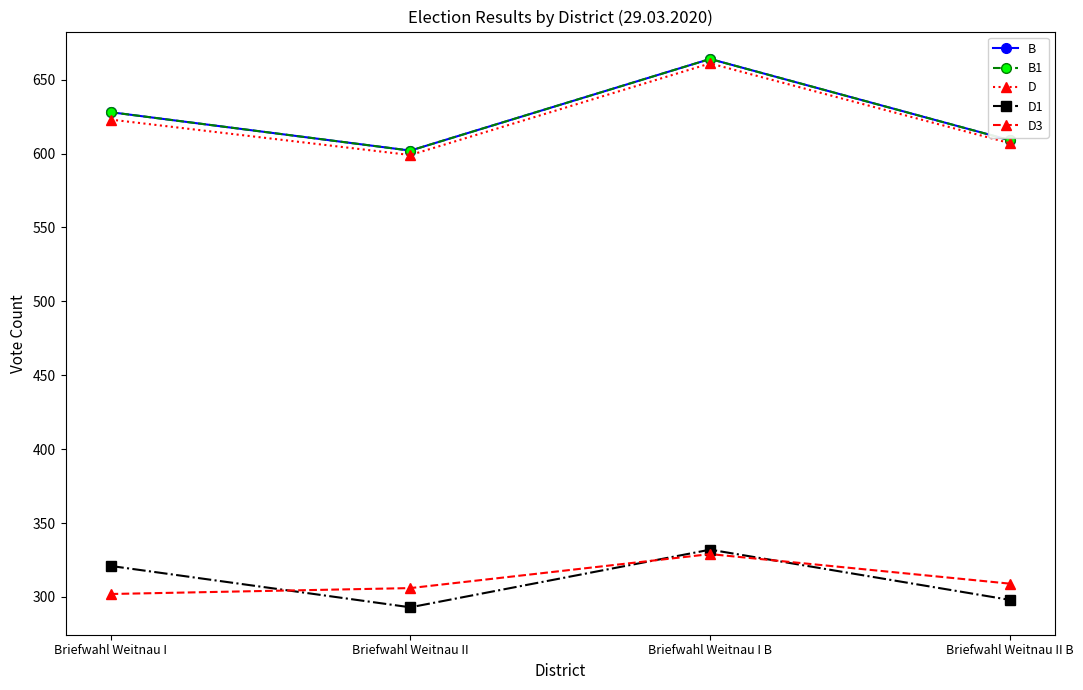

What is the average value of the D1 series?

311